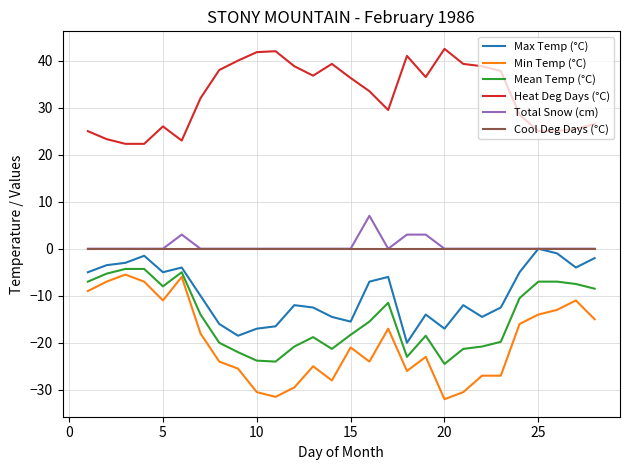

Which series has the widest spread of values?

Min Temp (°C)